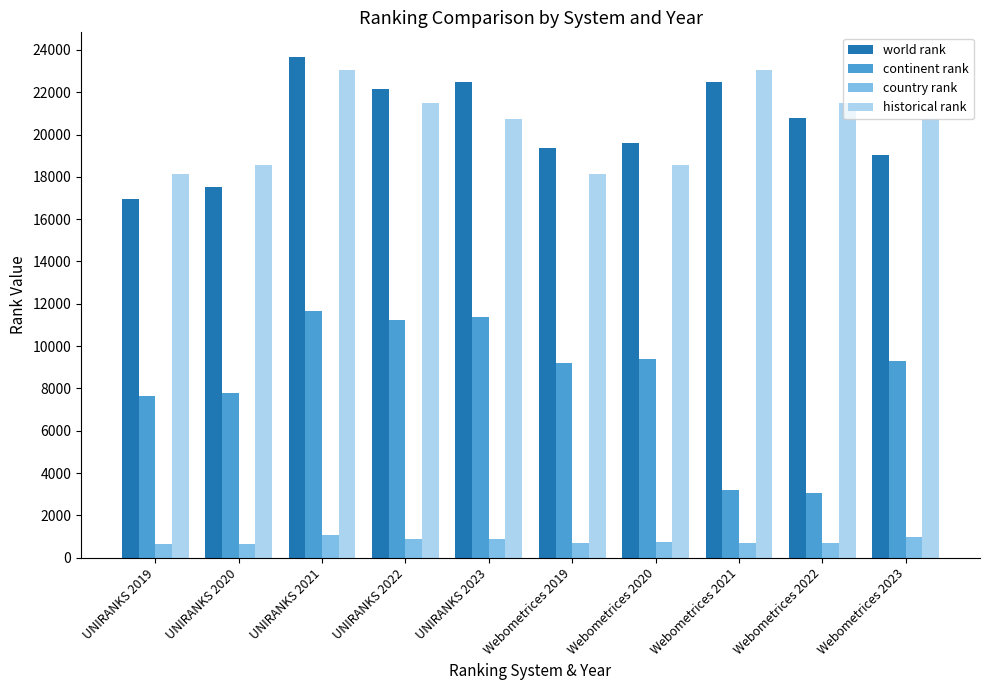

What is the value of the country rank bar at the 5th from the left?

886.0